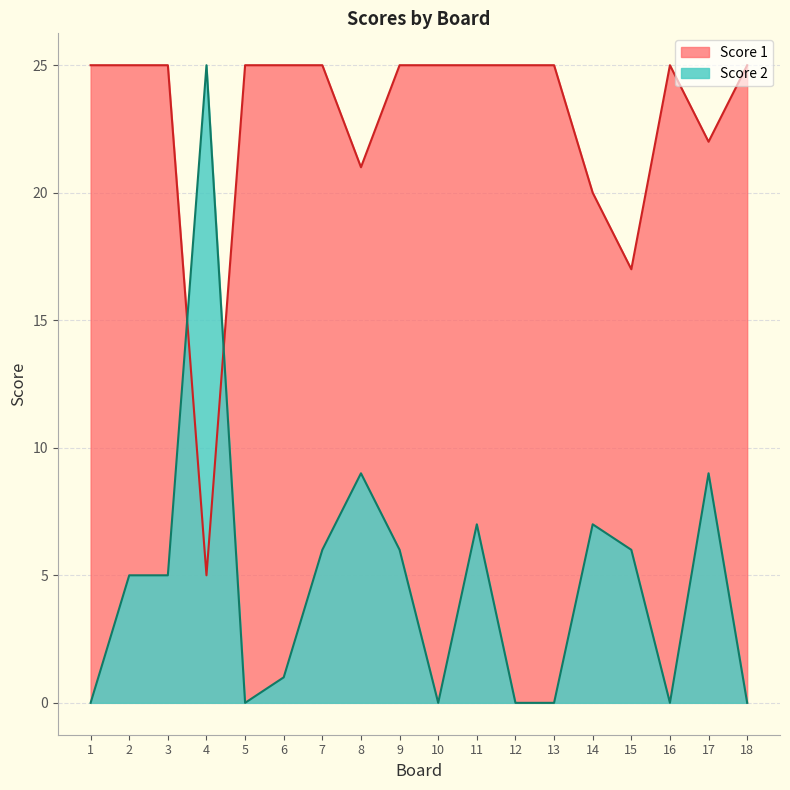

At which category does the chart reach its minimum across all series?

1